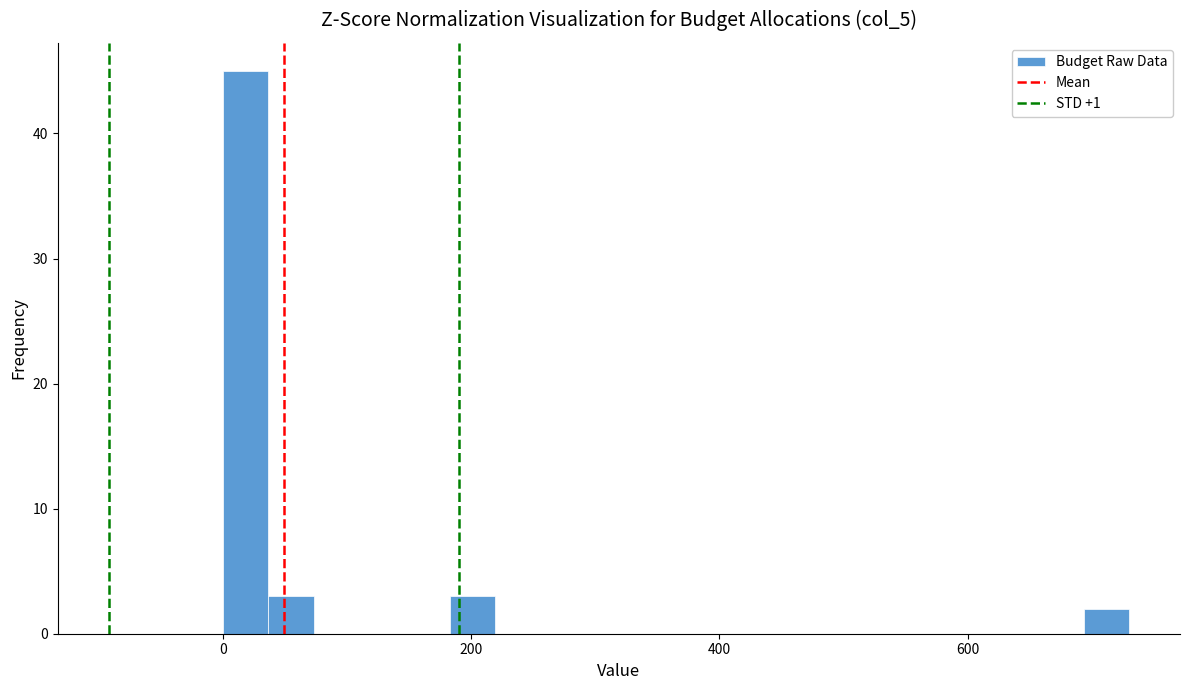

Around what value on the x-axis is the tallest bar? Give the approximate position of its centre, as read against the axis.

20